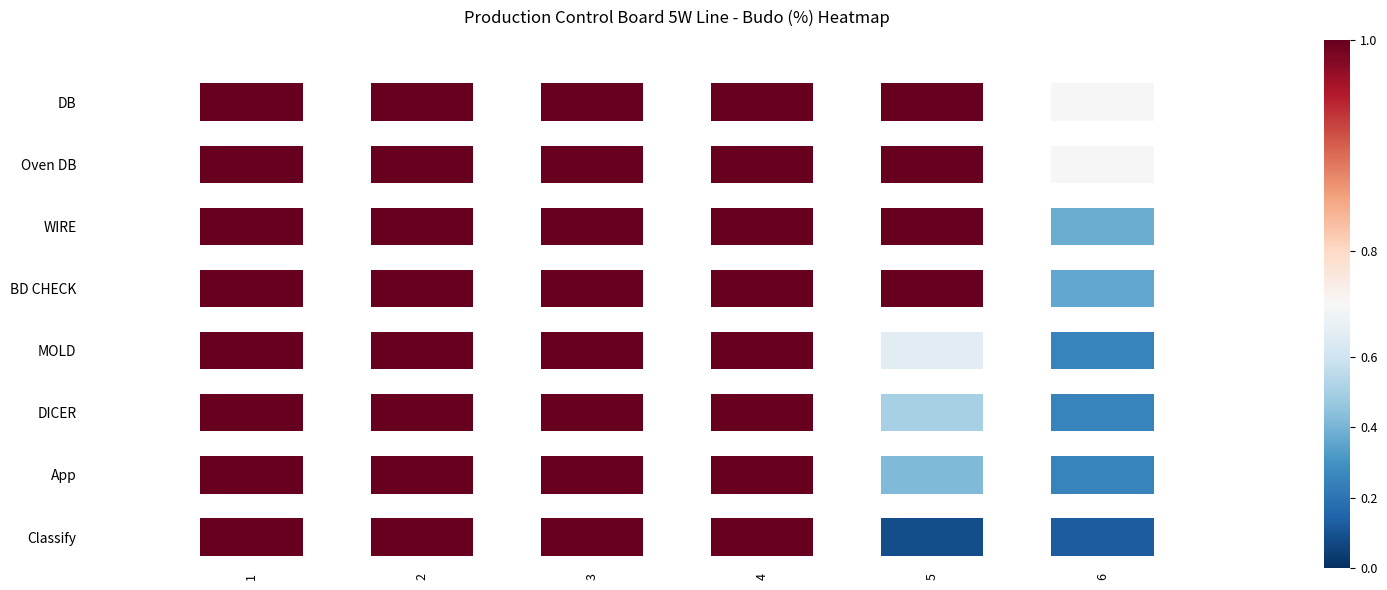

How many Oven DB values are between 1 and 2?

5